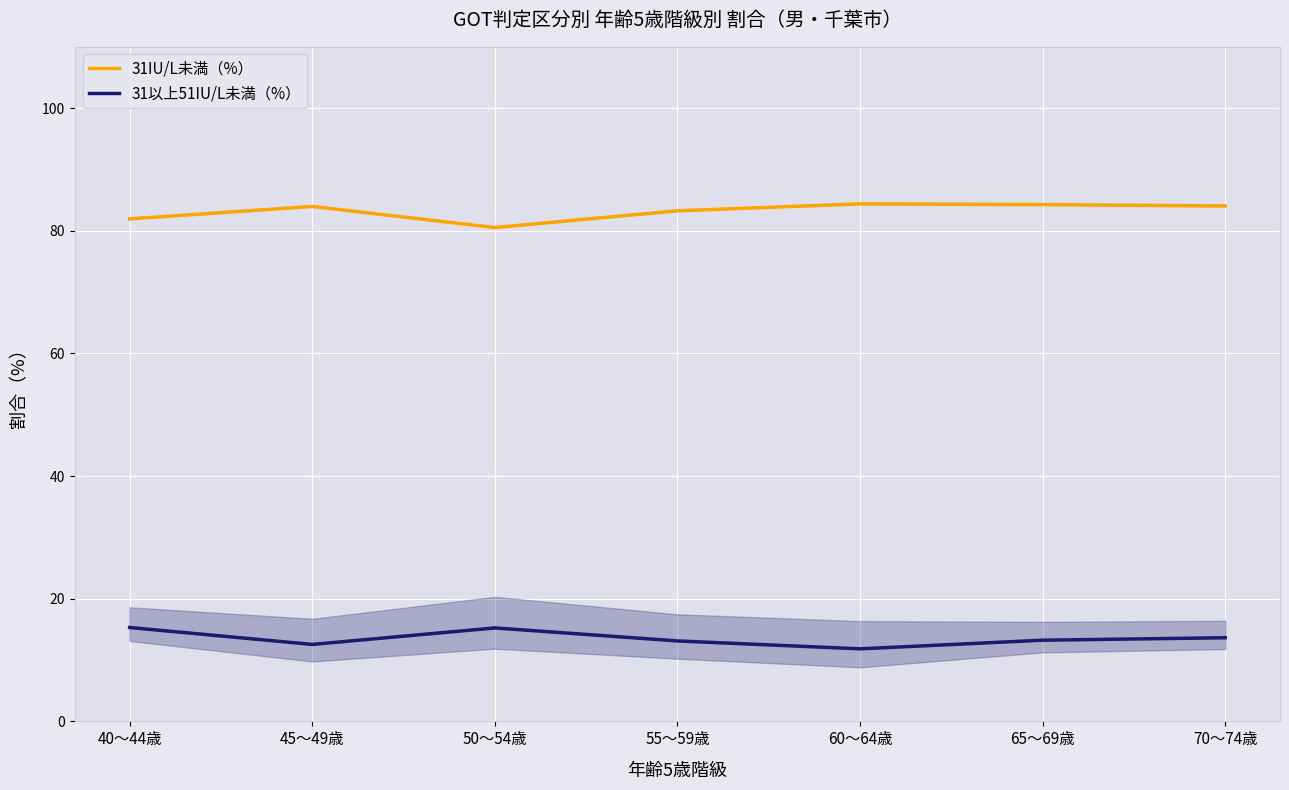

Which series has the largest total across all categories?

31IU/L未満（%）